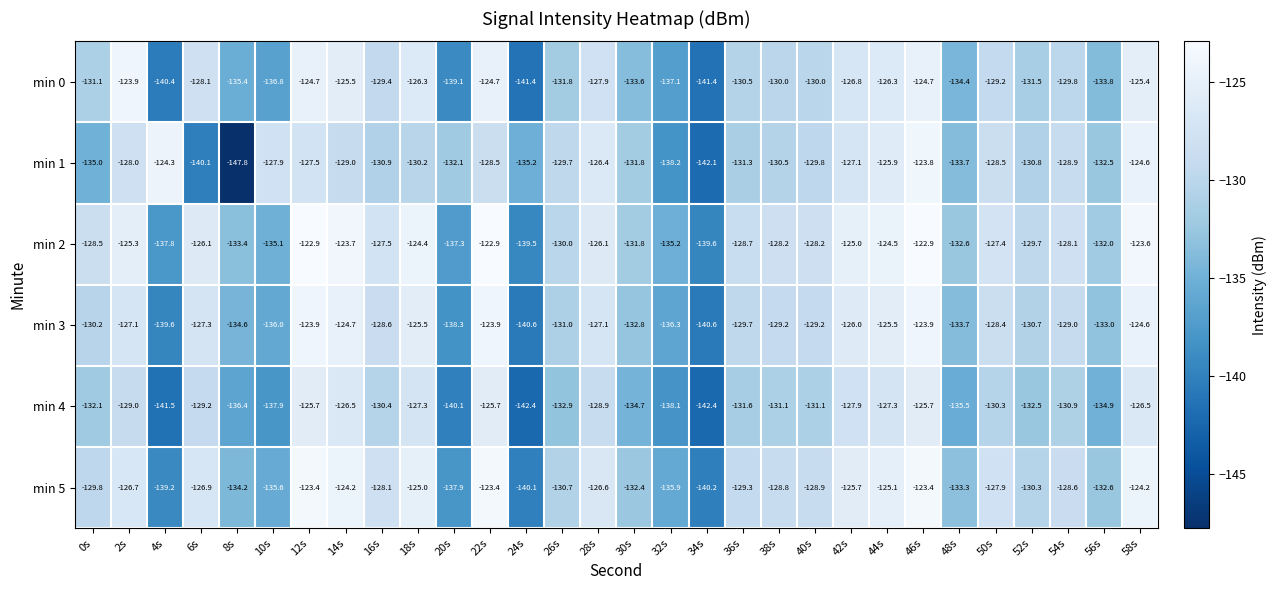

At how many categories does at least one series exceed -139?

29